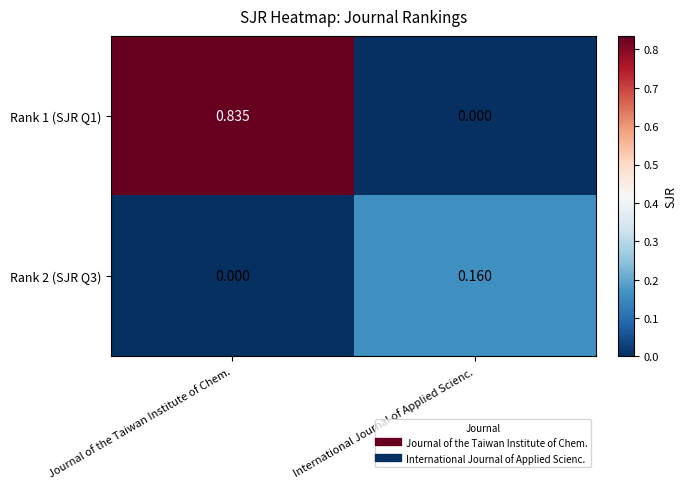

Is the value of Rank 1 (SJR Q1) at International Journal of Applied Scienc. greater than the value of Rank 2 (SJR Q3) at International Journal of Applied Scienc.?

No